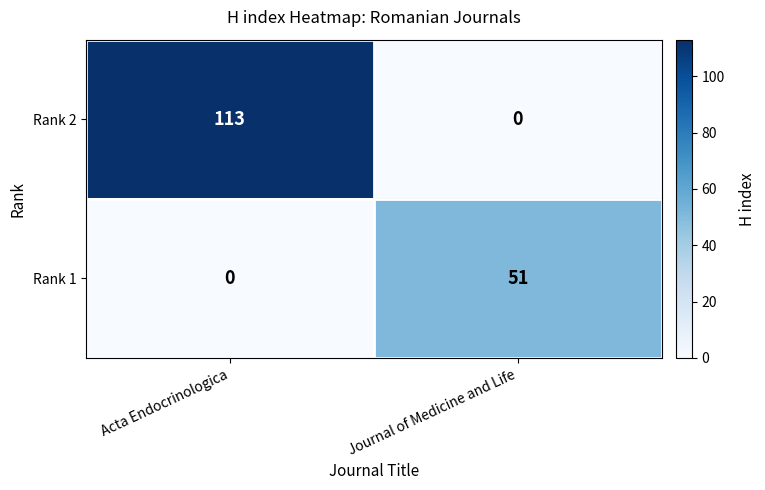

Which series changed the most between Acta Endocrinologica and Journal of Medicine and Life?

Rank 2